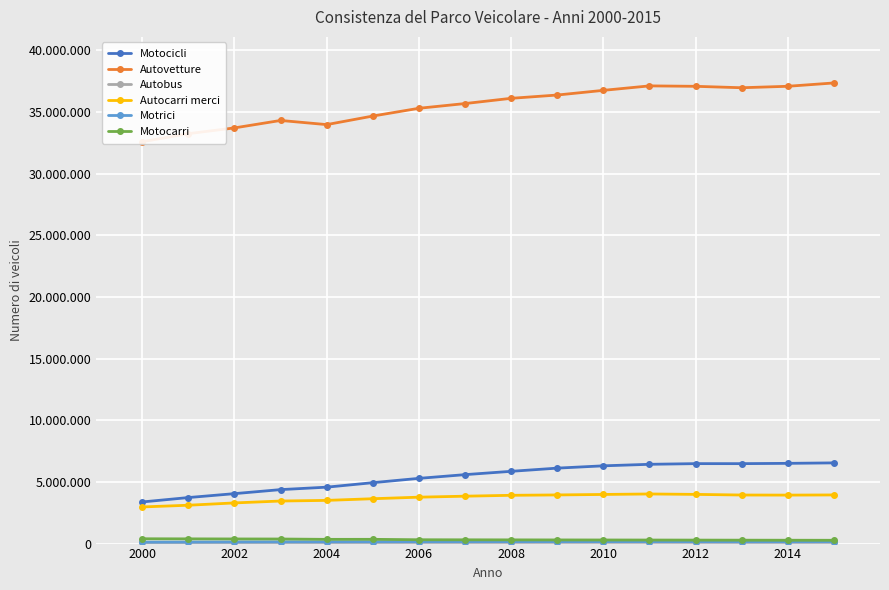

How many lines are shown in the chart?

6